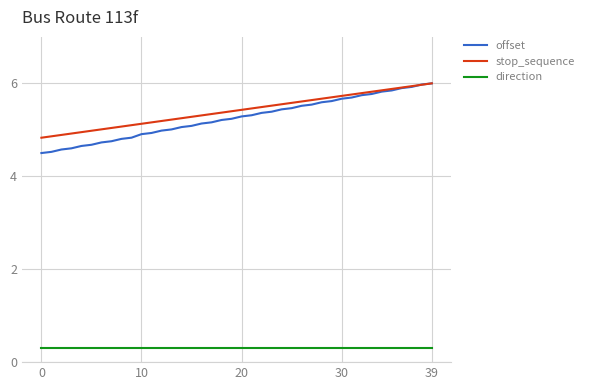

Count the number of categories in the chart.

40